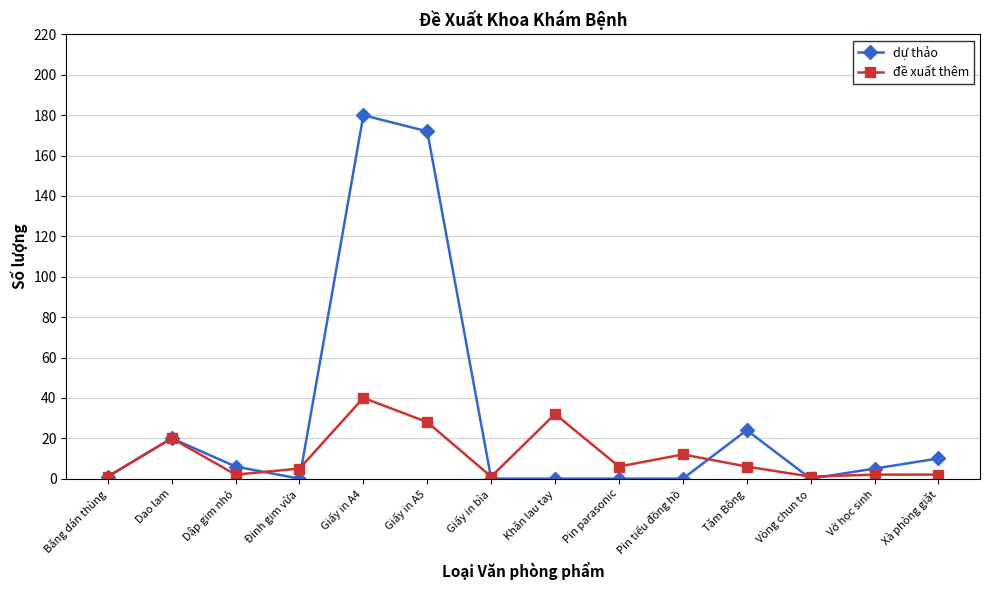

At which category is the sum across all series the highest?

Giấy in A4